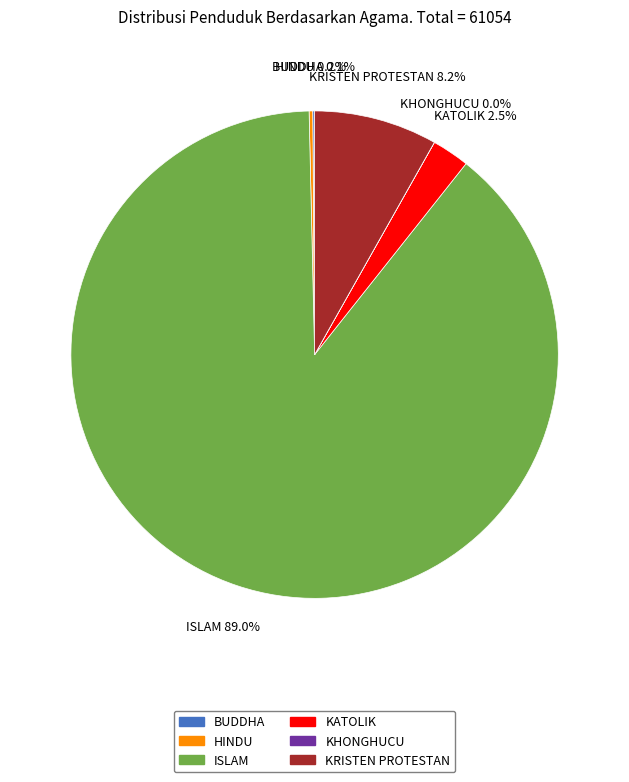

What percentage is NOT represented by KRISTEN PROTESTAN?

91.8%